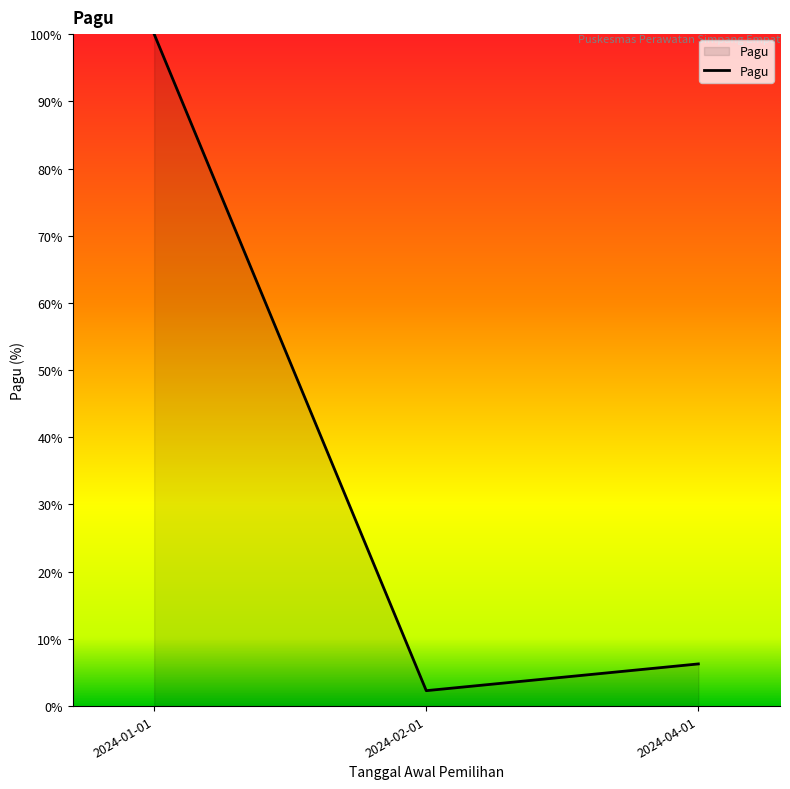

Reading left to right, what are all the values shown in this chart?

2024-01-01=100.0	2024-02-01=2.3	2024-04-01=6.3